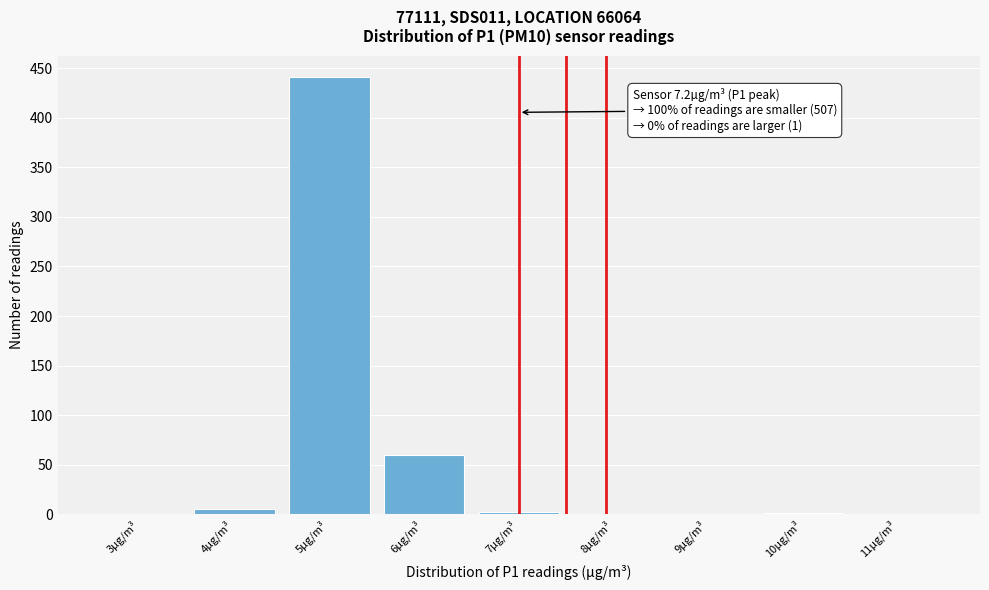

At which label is the value closest to 220?

6µg/m³